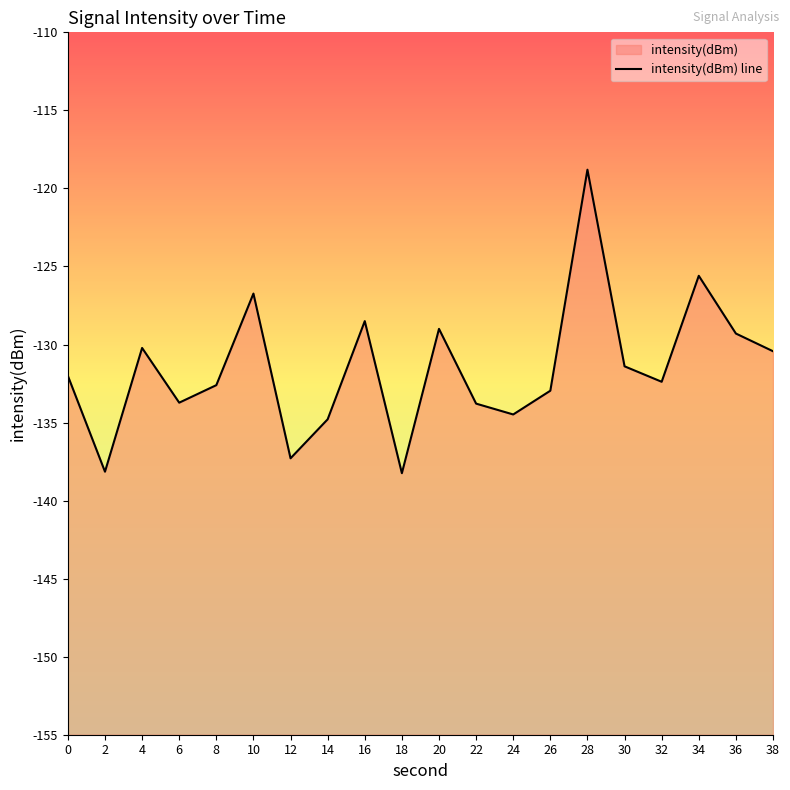

Reading right to left, list all the values displayed in this chart.

38=-130.4	36=-129.3	34=-125.6	32=-132.4	30=-131.4	28=-118.8	26=-133.0	24=-134.5	22=-133.8	20=-129.0	18=-138.2	16=-128.5	14=-134.8	12=-137.3	10=-126.7	8=-132.6	6=-133.7	4=-130.2	2=-138.1	0=-132.0